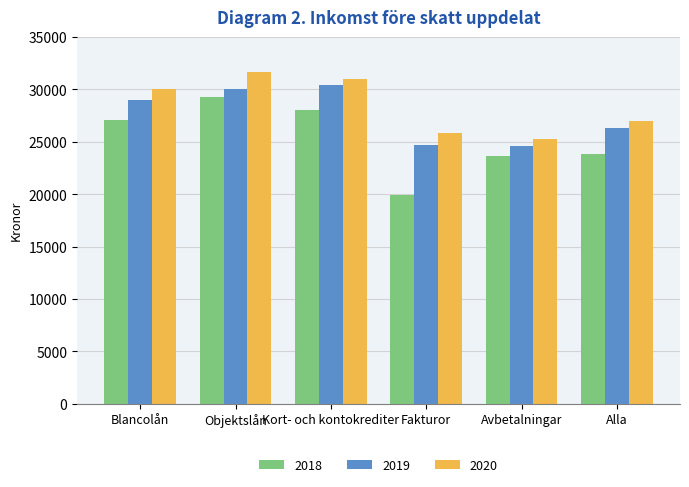

What position from the right is Kort- och kontokrediter?

4